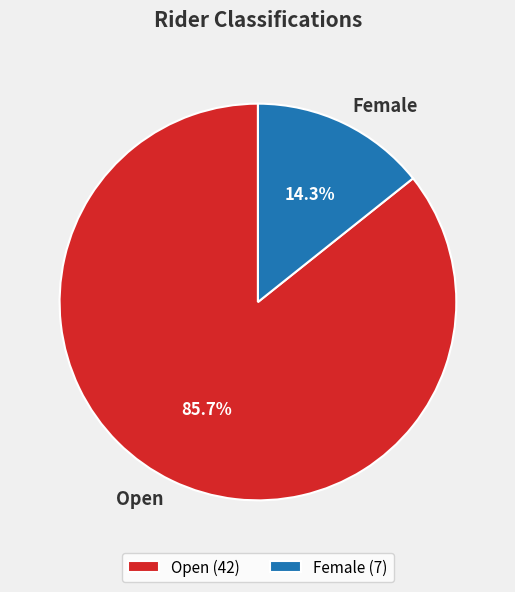

What percentage do Open and Female together represent?

100.0%